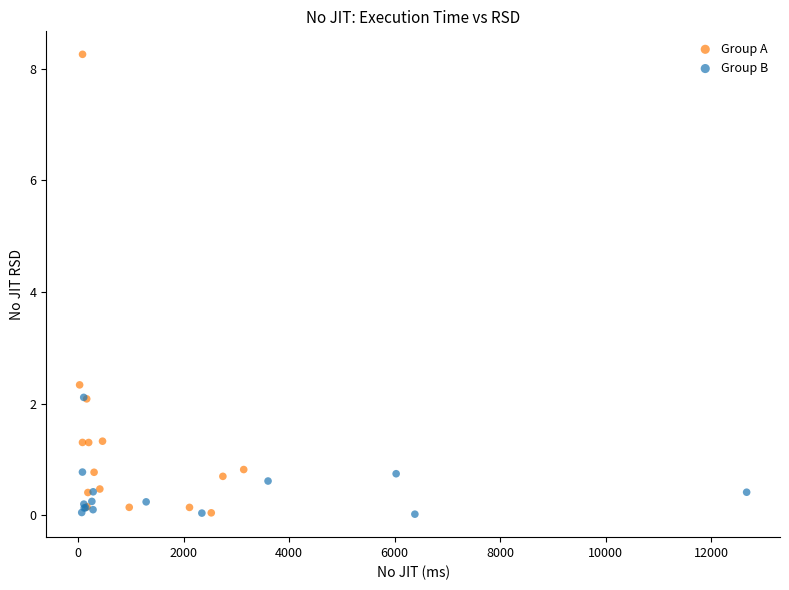

Which series has the widest spread of Y values?

Group A